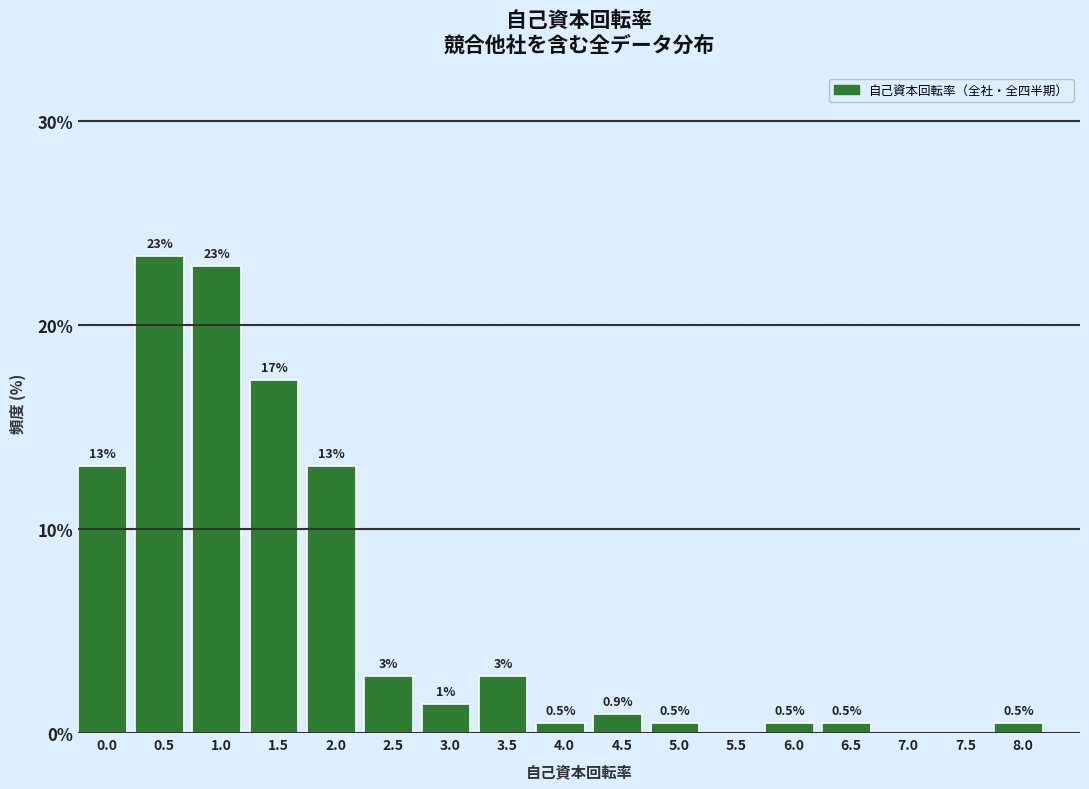

Reading left to right, what are all the values shown in this chart?

0.0=13.1	0.5=23.4	1.0=22.9	1.5=17.3	2.0=13.1	2.5=2.8	3.0=1.4	3.5=2.8	4.0=0.5	4.5=0.9	5.0=0.5	5.5=0.0	6.0=0.5	6.5=0.5	7.0=0.0	7.5=0.0	8.0=0.5